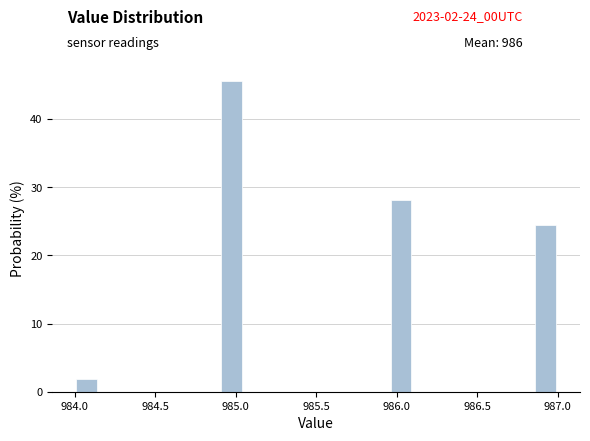

Read against the x-axis, roughly where is the centre of the tallest bar?

985.00